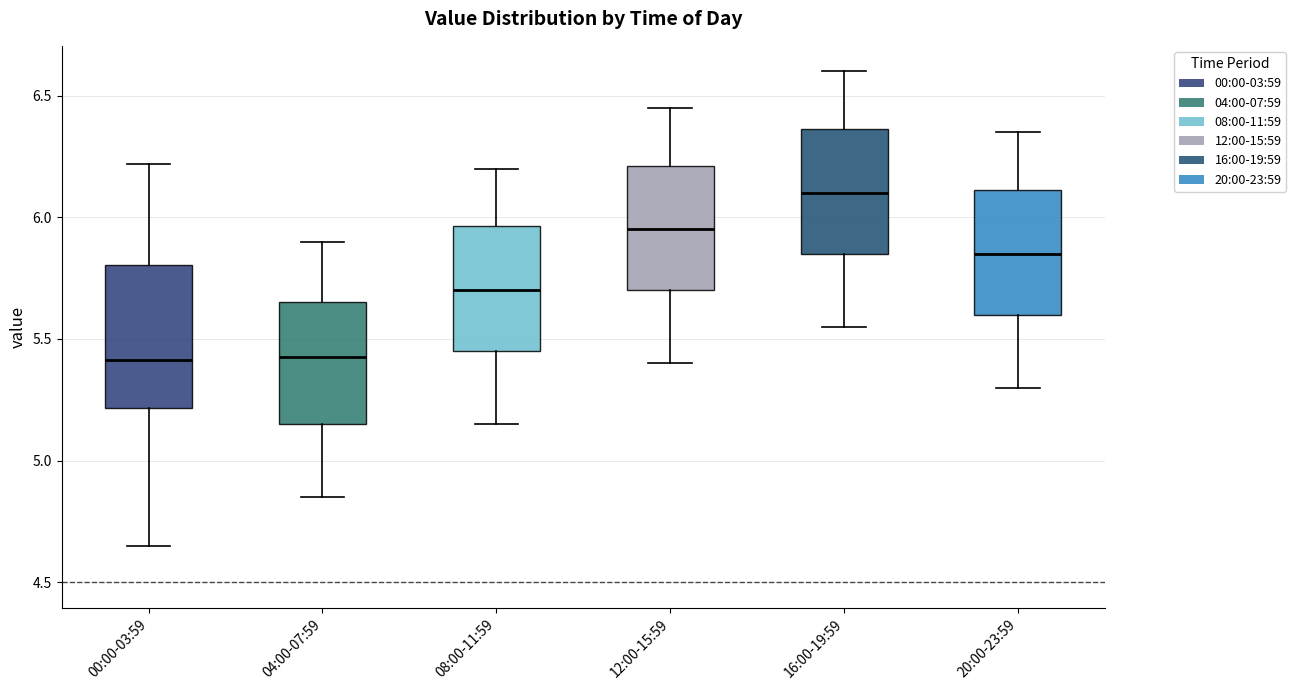

Reading left to right, transcribe this box plot: for each box, give where its median line is, the range the box spans, and where its two whiskers end, as read against the y-axis. The values are not printed on the chart, so give them approximately, as read against the axis.

00:00-03:59: median 5.40, box 5.20 to 5.80, whiskers 4.65 to 6.20
04:00-07:59: median 5.45, box 5.15 to 5.65, whiskers 4.85 to 5.90
08:00-11:59: median 5.70, box 5.45 to 5.95, whiskers 5.15 to 6.20
12:00-15:59: median 5.95, box 5.70 to 6.20, whiskers 5.40 to 6.45
16:00-19:59: median 6.10, box 5.85 to 6.35, whiskers 5.55 to 6.60
20:00-23:59: median 5.85, box 5.60 to 6.10, whiskers 5.30 to 6.35